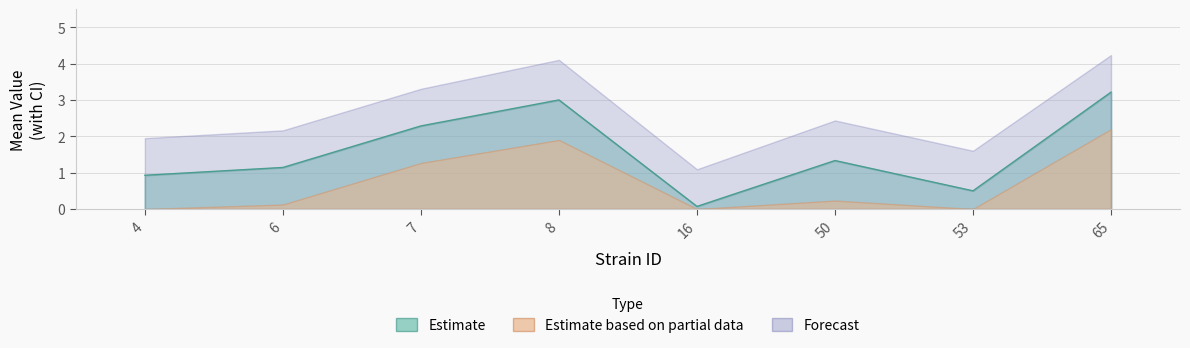

Which category has the highest value across all series?

65